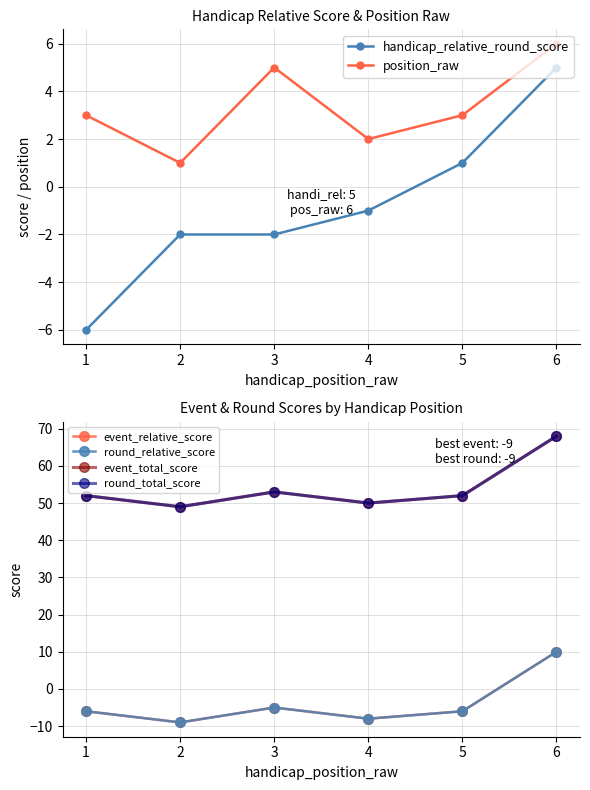

What is the average value of the round_relative_score series?

-4